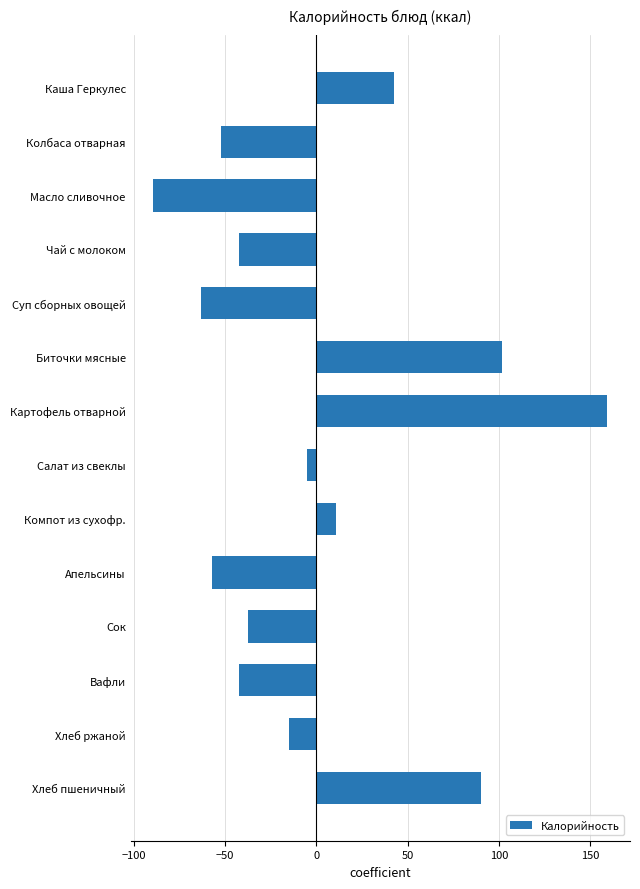

Which category has the highest value across all series?

Картофель отварной